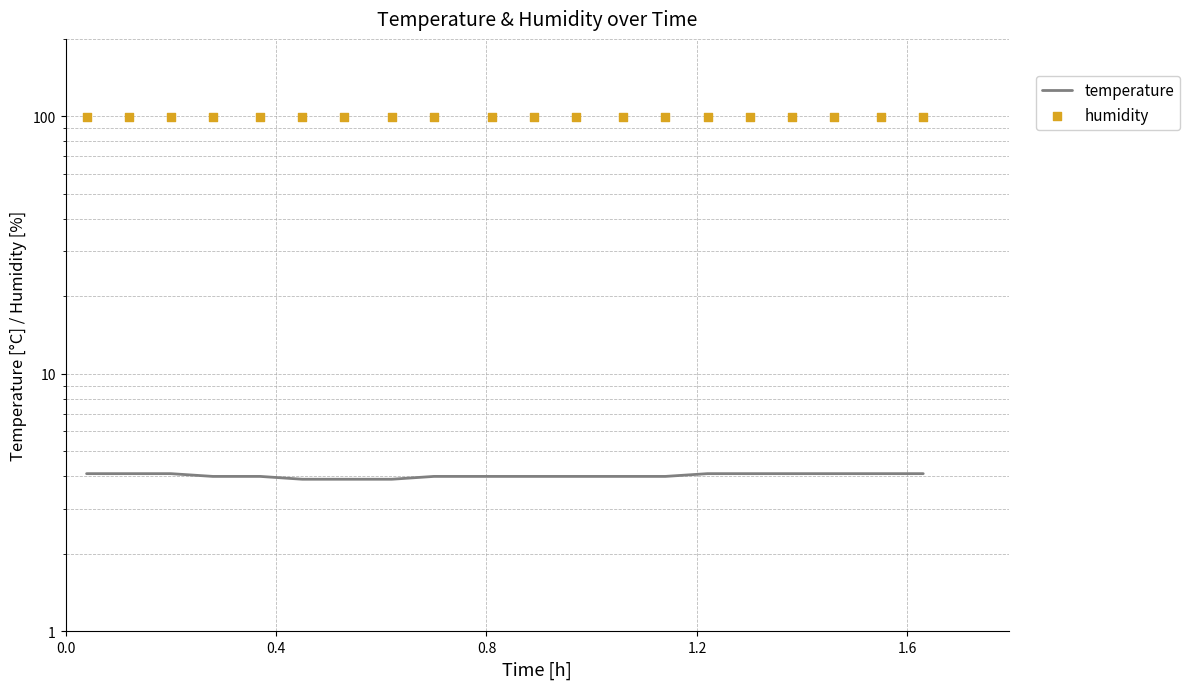

Which series has the widest spread of Y values?

temperature